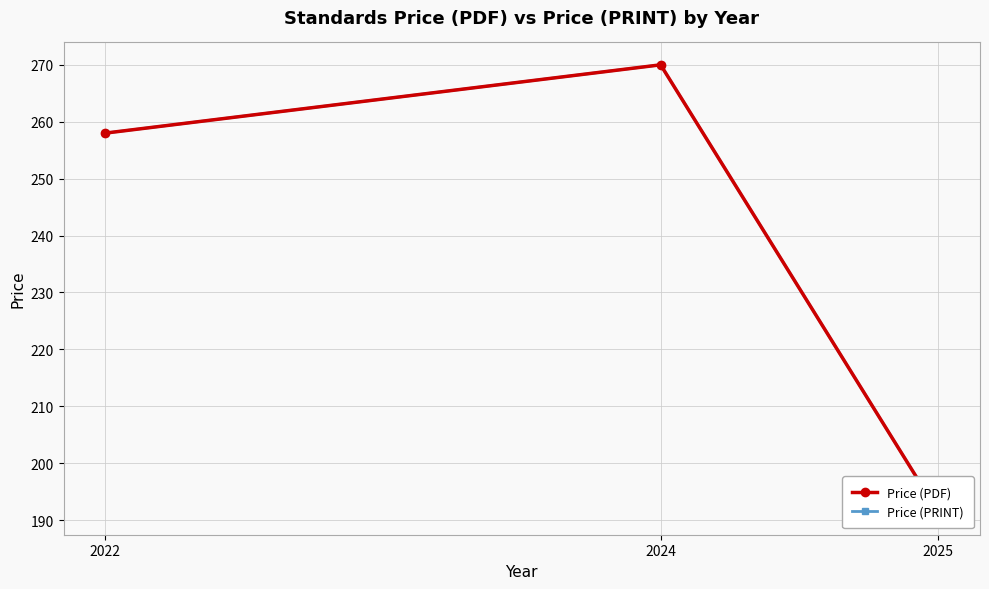

Which label corresponds to the largest value in the chart?

2024